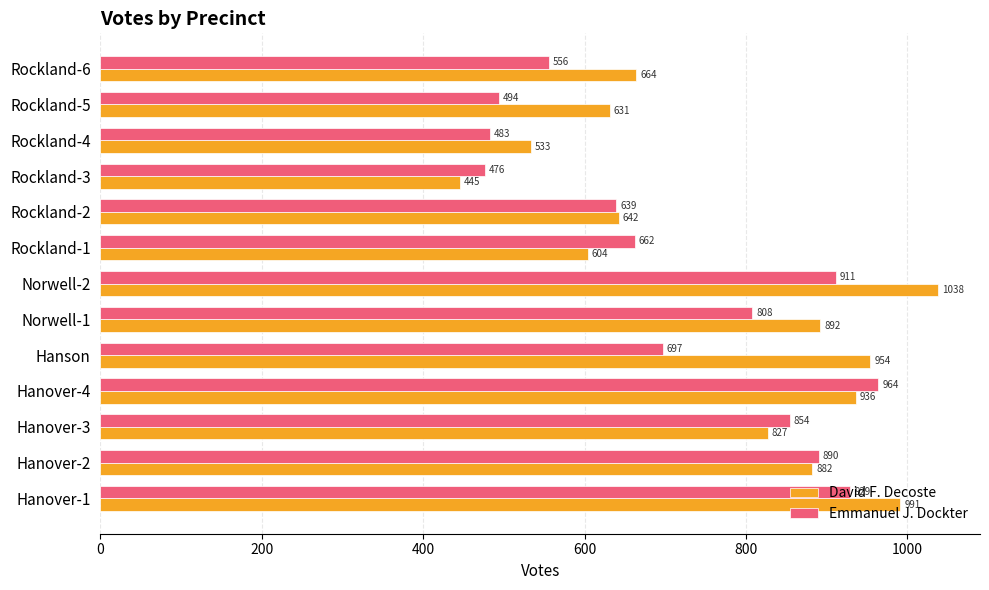

What is the difference between the highest and lowest values at Rockland-3?

31